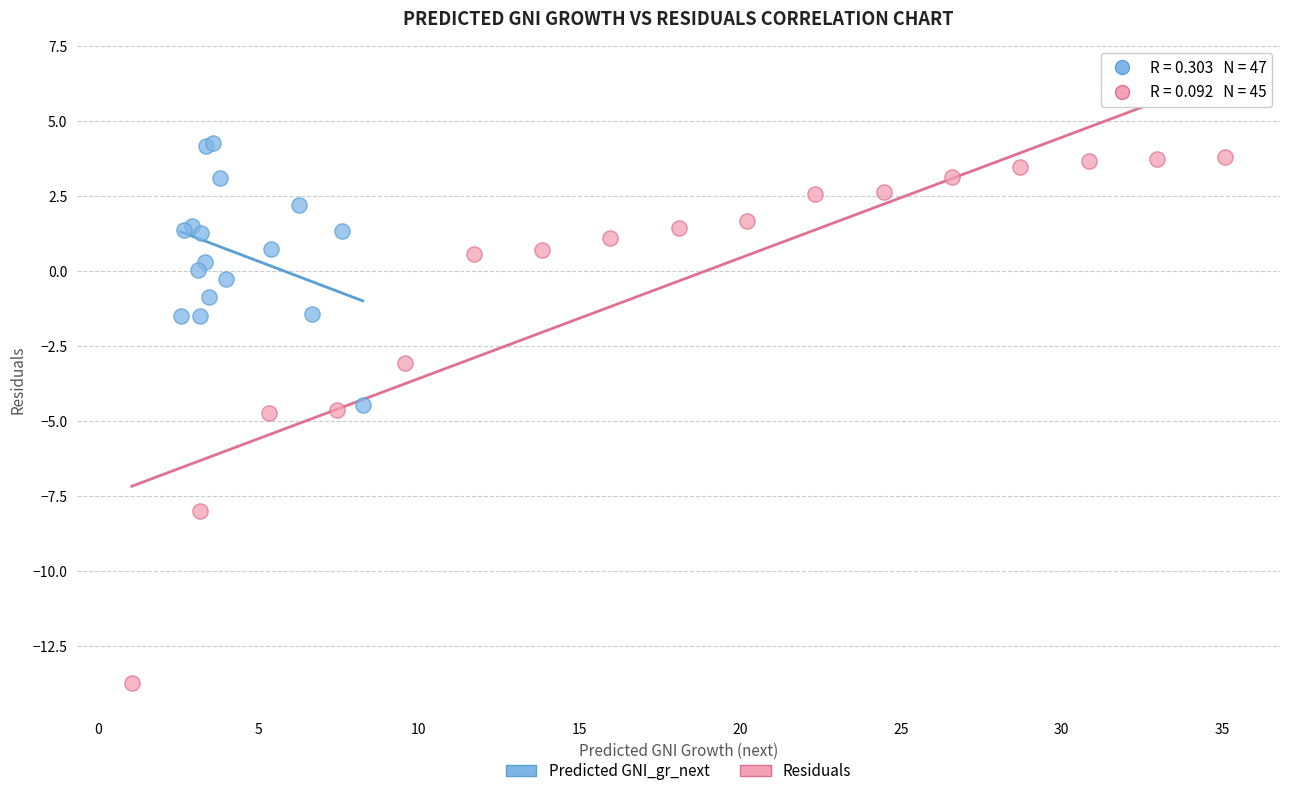

Which series has the largest Y range (max minus min)?

Residuals